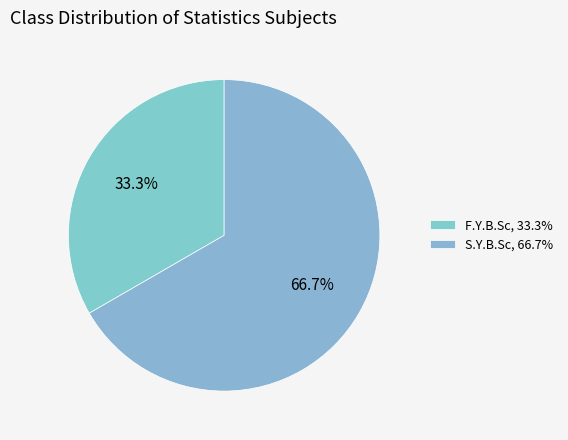

Is there a majority slice in this chart?

Yes